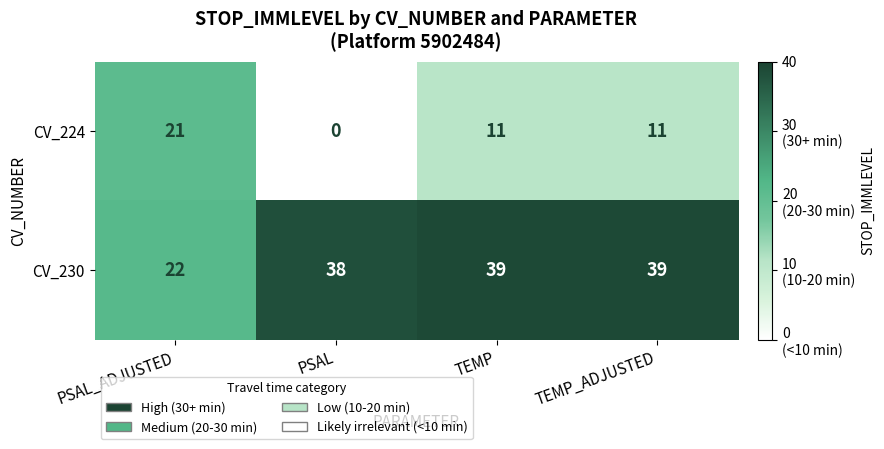

At how many categories does at least one series exceed 32?

3